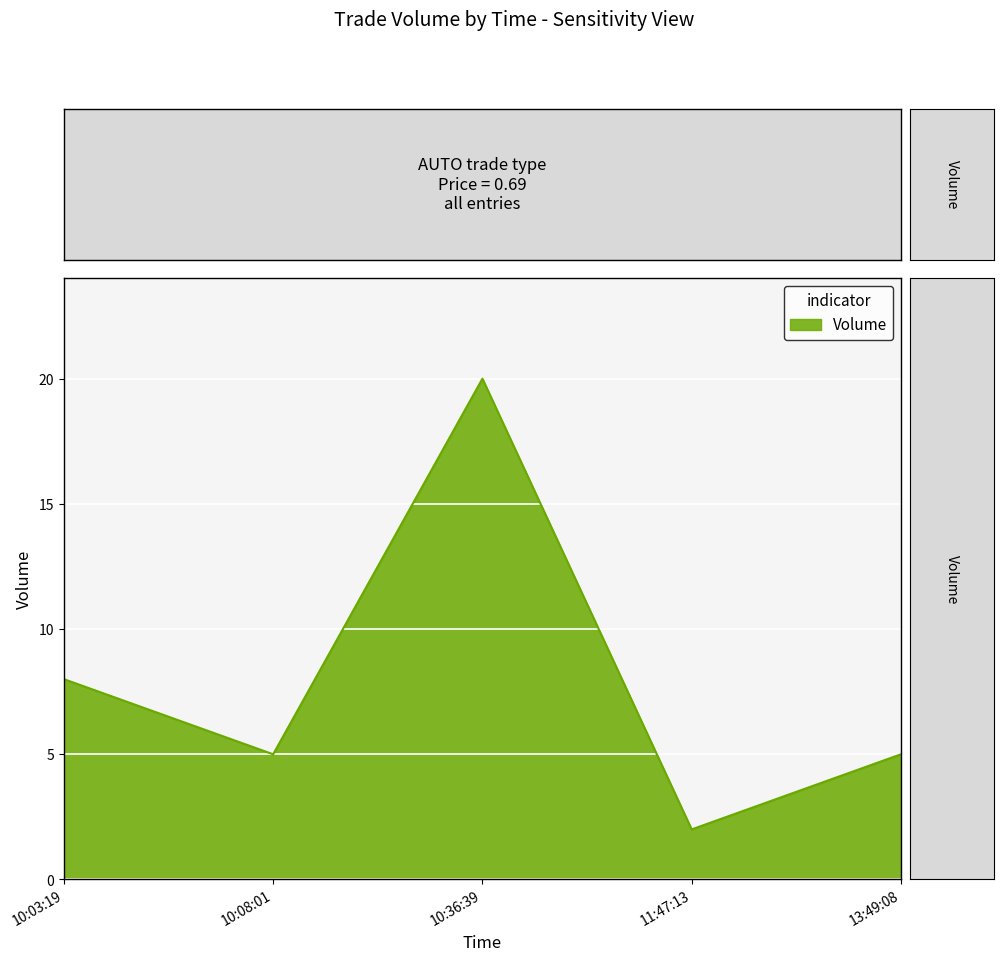

What is the sum of the values at 13:49:08 and 10:03:19?

13